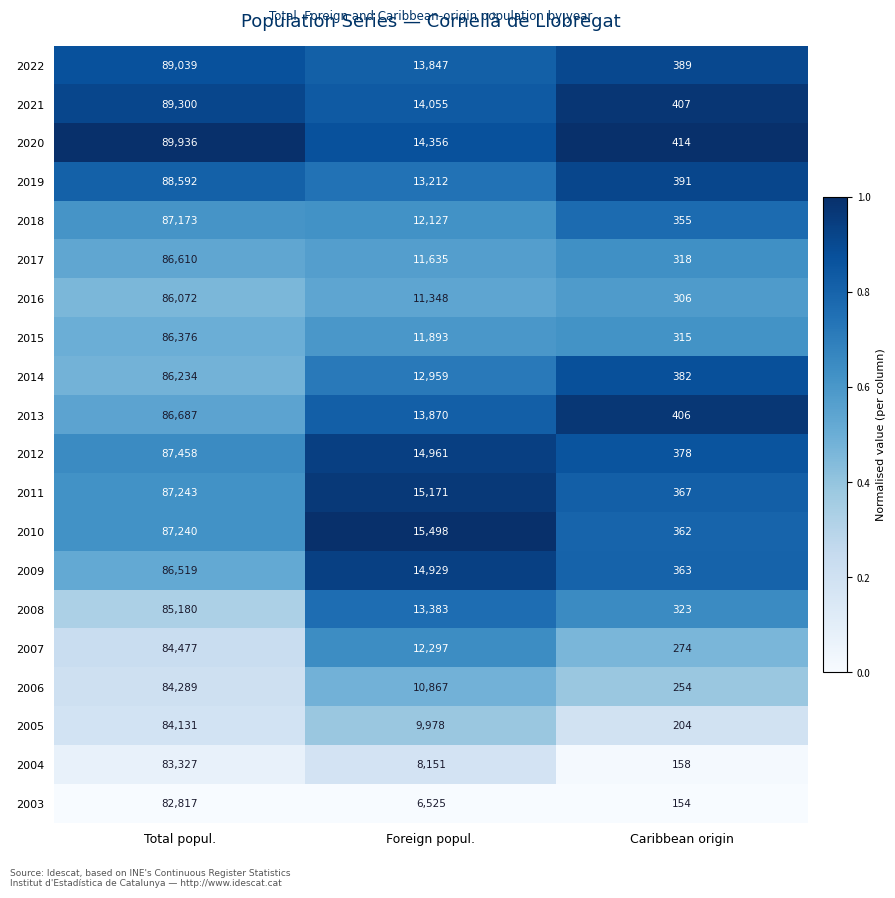

At which category is the sum across all series the highest?

Total popul.